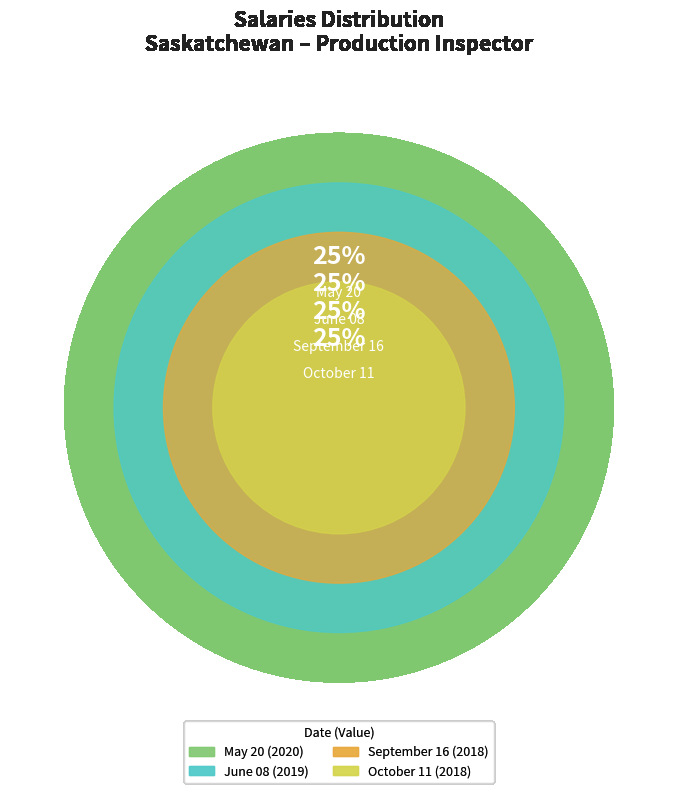

Which slice is the smallest?

October 11